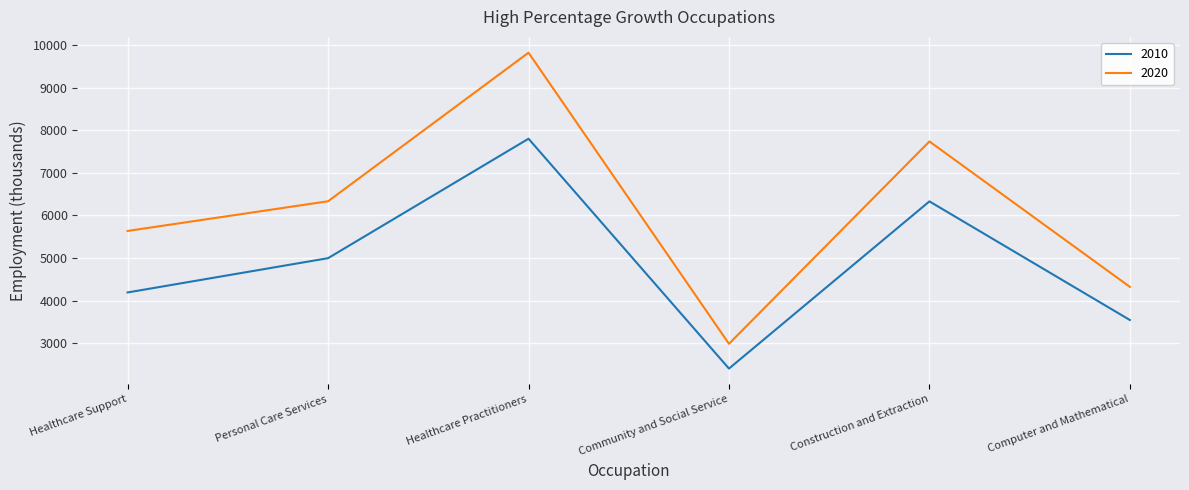

Reading left to right, extract all data points from this chart.

2010: Healthcare Support=4190	Personal Care Services=4995	Healthcare Practitioners=7799	Community and Social Service=2403	Construction and Extraction=6328	Computer and Mathematical=3543
2020: Healthcare Support=5634	Personal Care Services=6331	Healthcare Practitioners=9819	Community and Social Service=2985	Construction and Extraction=7735	Computer and Mathematical=4321